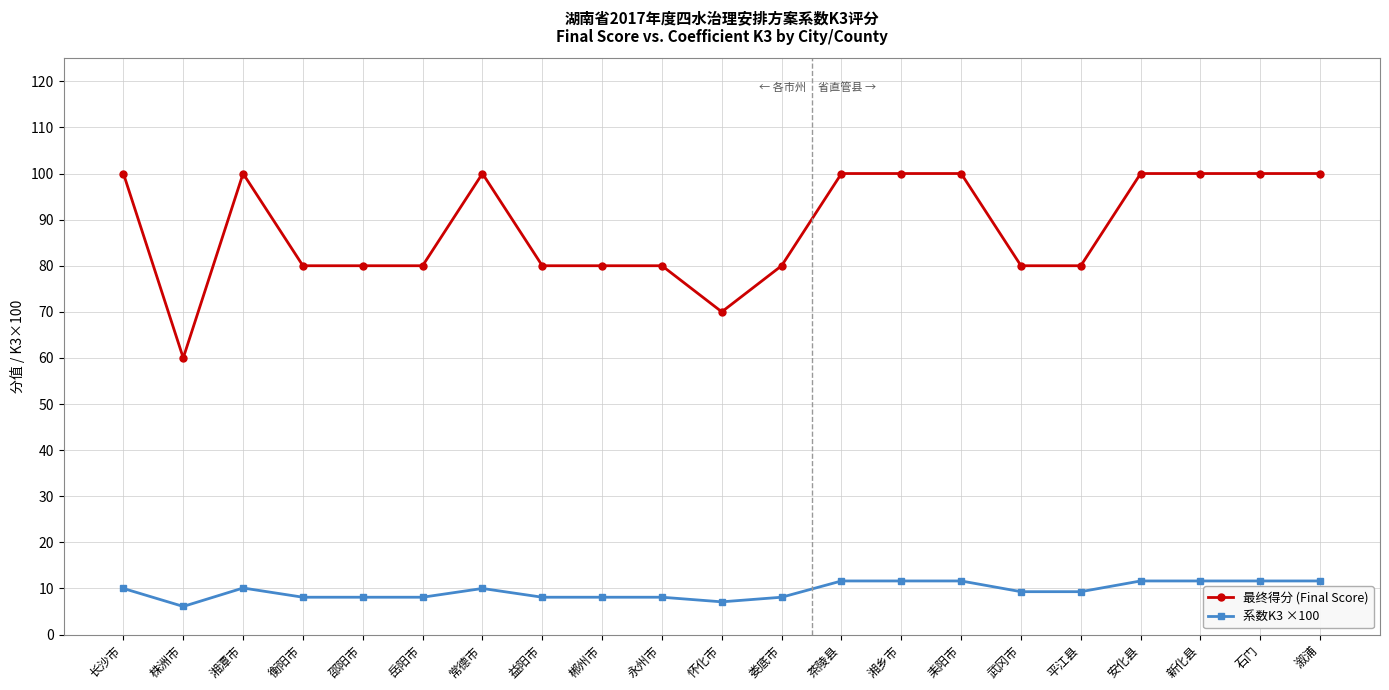

What is the spread (max minus min) of values at 衡阳市?

71.9